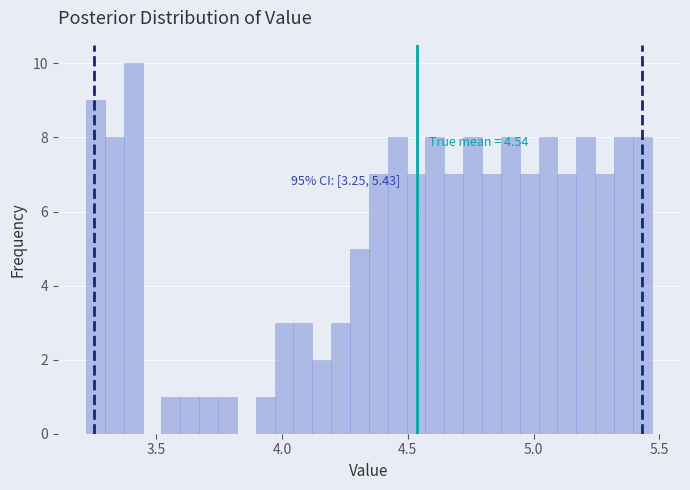

Around what value on the x-axis is the tallest bar? Give the approximate position of its centre, as read against the axis.

3.40